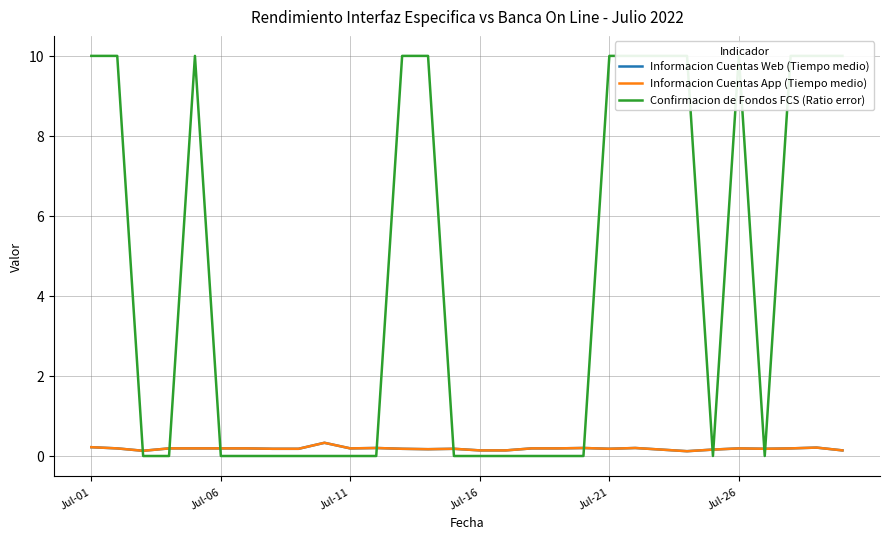

What are all the series names shown in the legend?

Informacion Cuentas Web (Tiempo medio), Informacion Cuentas App (Tiempo medio), Confirmacion de Fondos FCS (Ratio error)